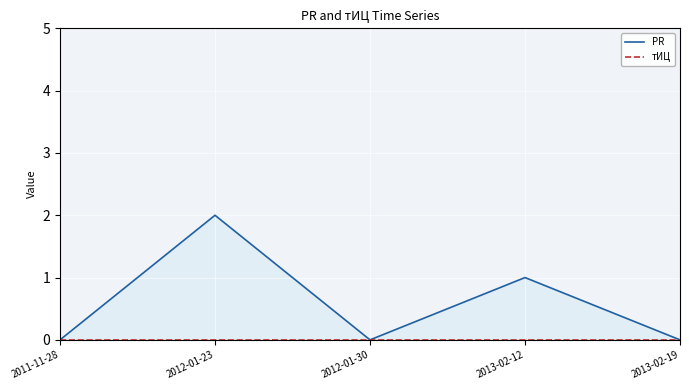

Which has a higher value, 2012-01-30 or 2011-11-28?

2012-01-30